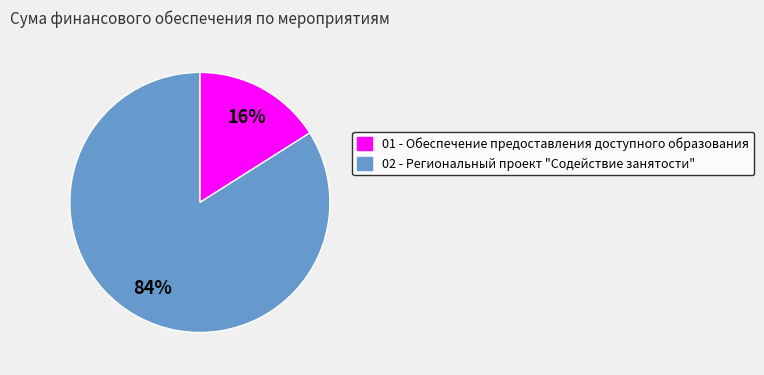

Which slice is the largest?

02